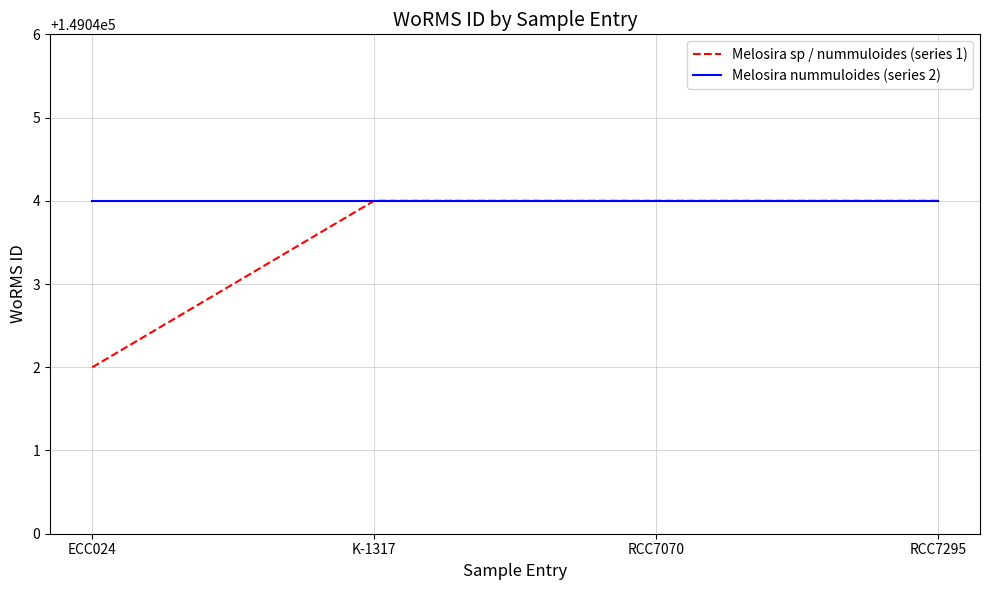

Between ECC024 and RCC7070, which series saw the biggest shift?

Melosira sp / nummuloides (series 1)